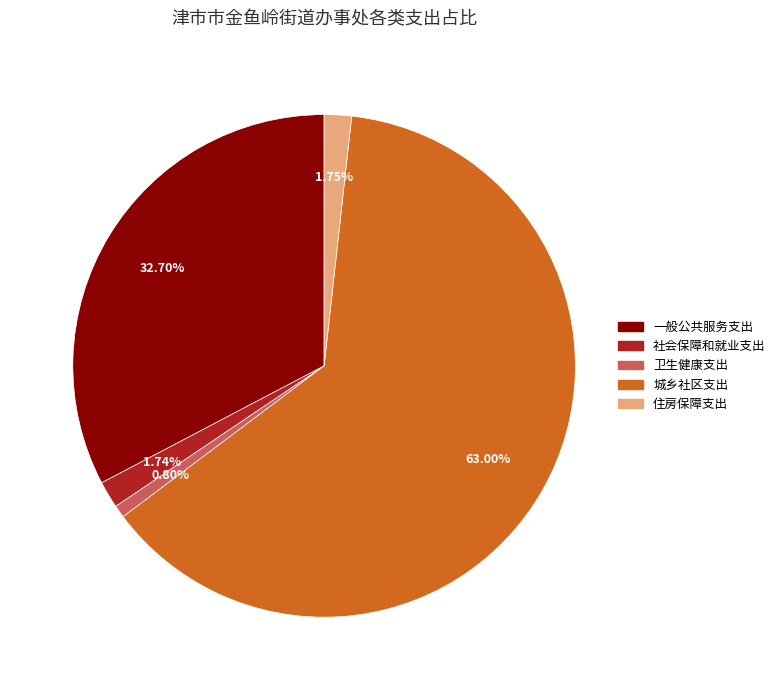

Is it true that 住房保障支出 is 2% of the pie?

True